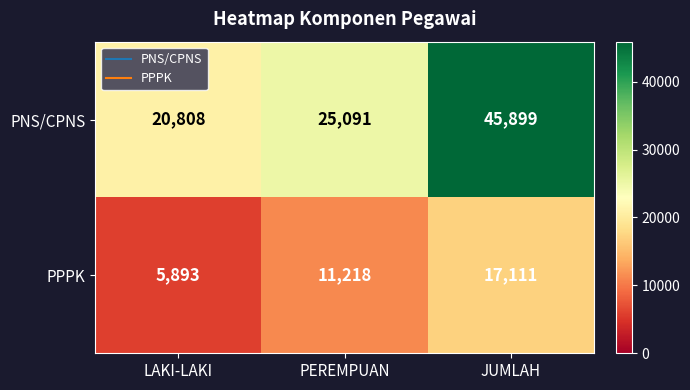

Where is PPPK nearest to the value 11502?

PEREMPUAN